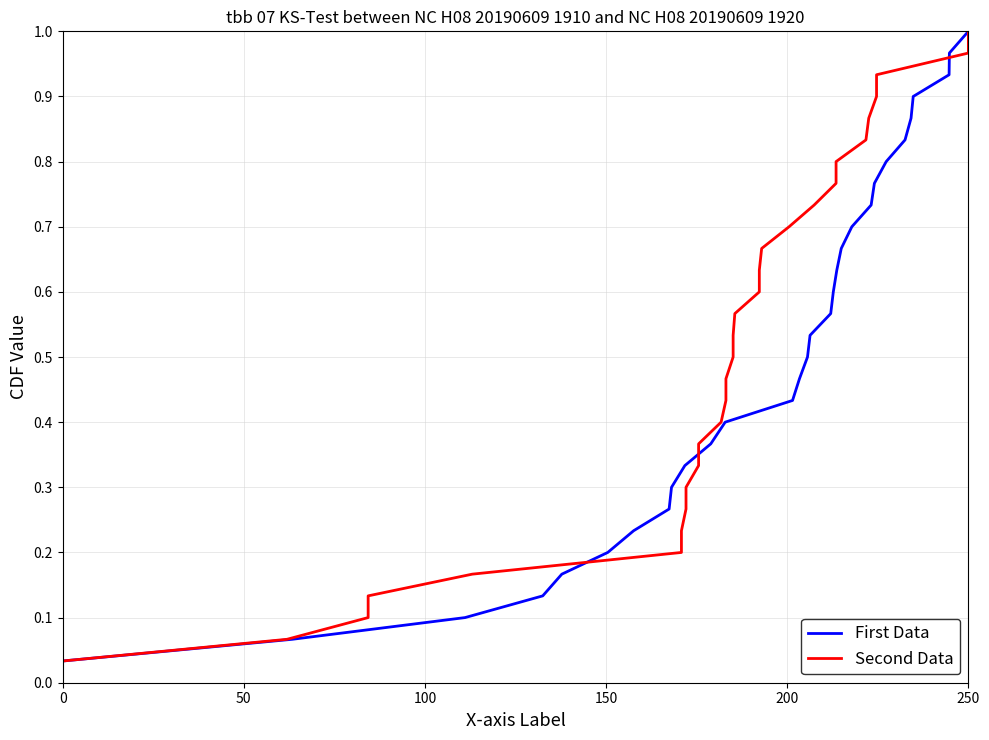

Which category has the highest value in the First Data series?

250